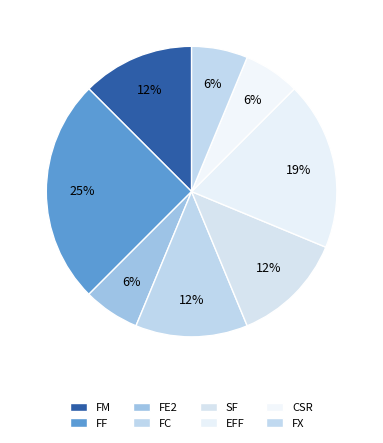

Is there a majority slice in this chart?

No